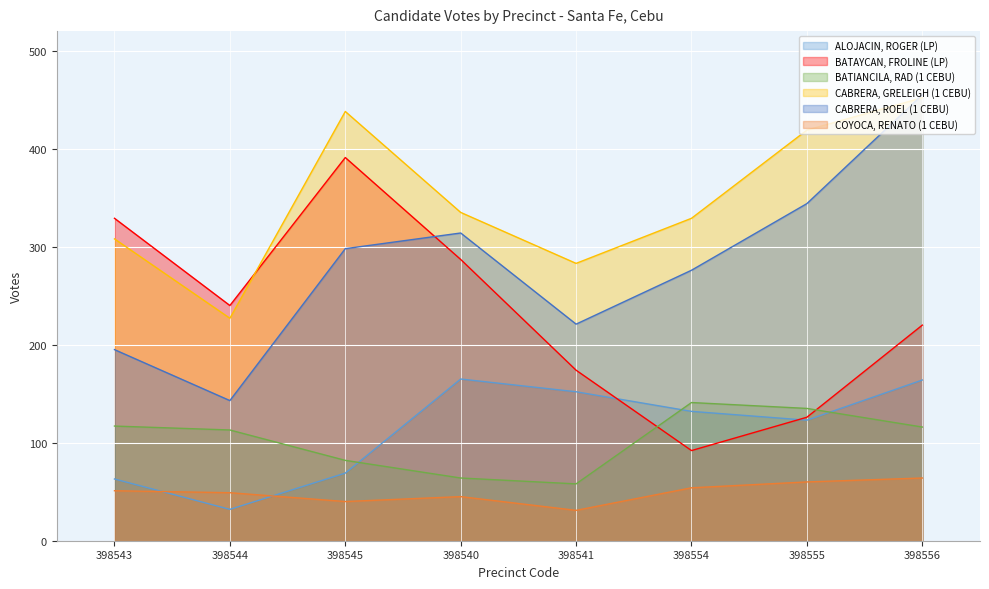

At how many categories does at least one series exceed 129?

8